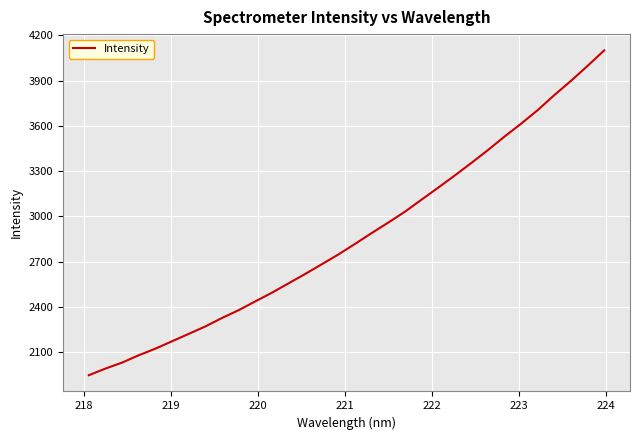

What is the difference between the maximum and minimum values?

2154.3